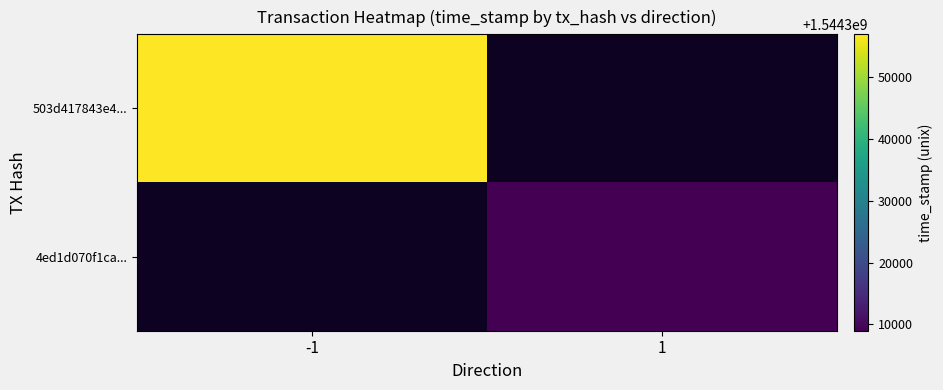

At which label is 503d417843e4... closest to 1544356976?

-1